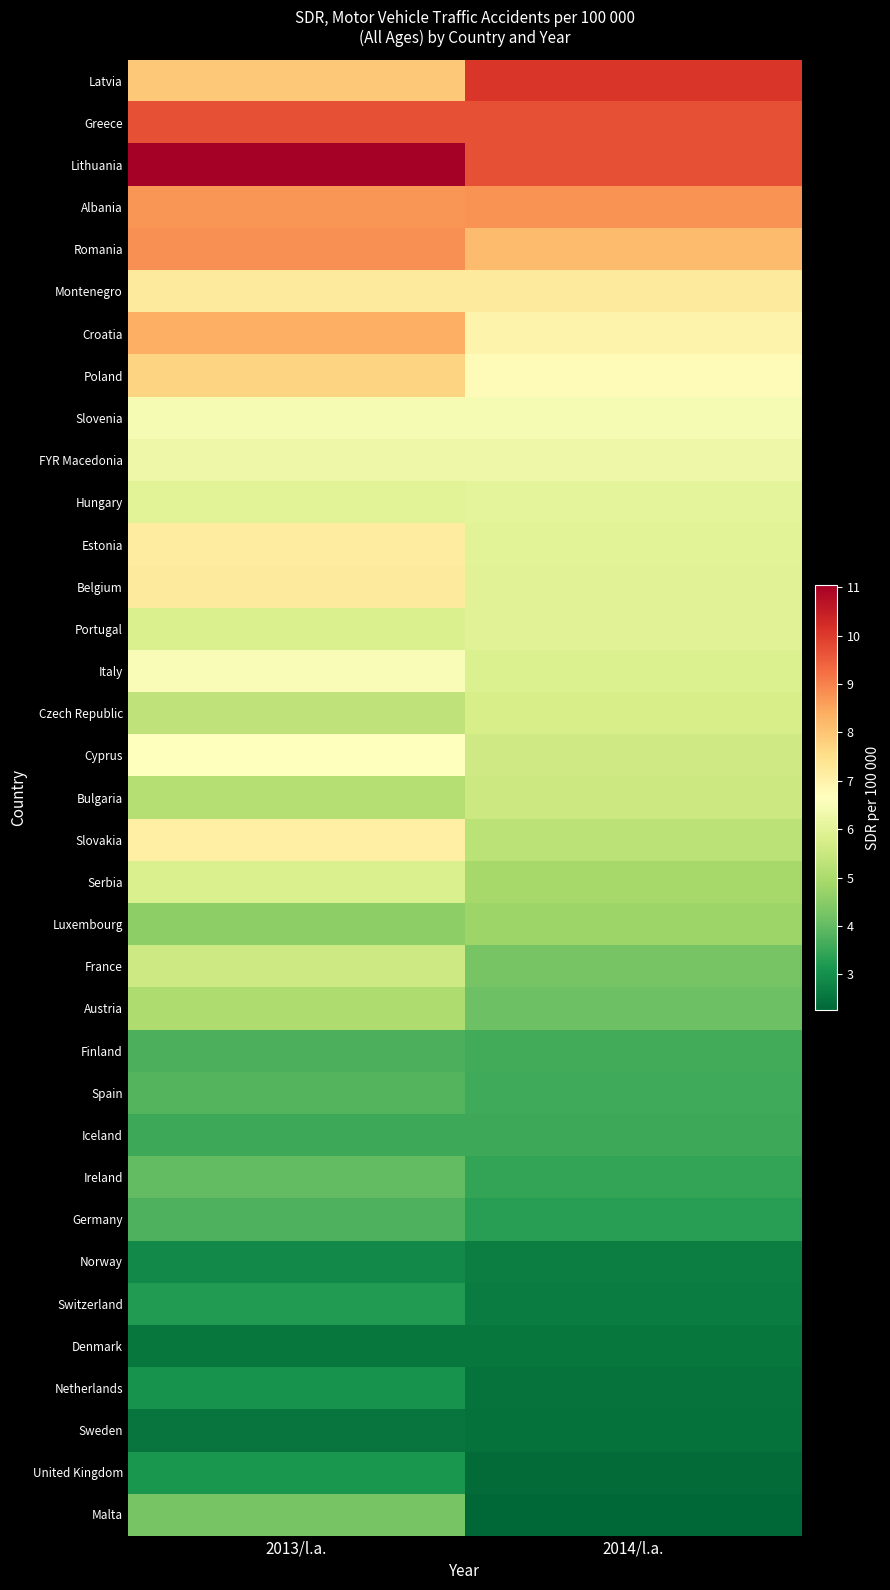

What is the total value across all series at 2014/l.a.?

185.1